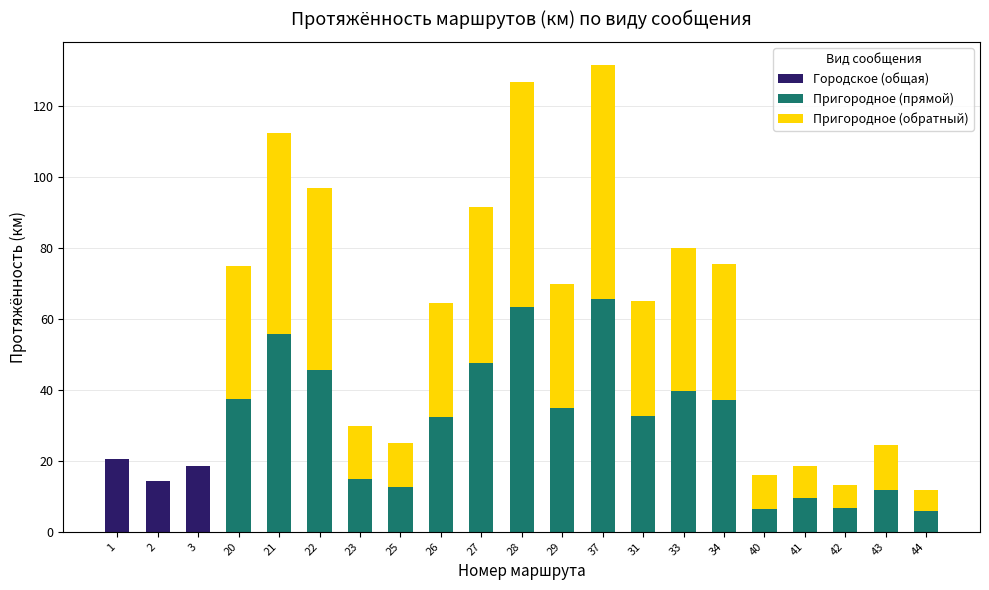

What is the total value across all series at 34?

75.6